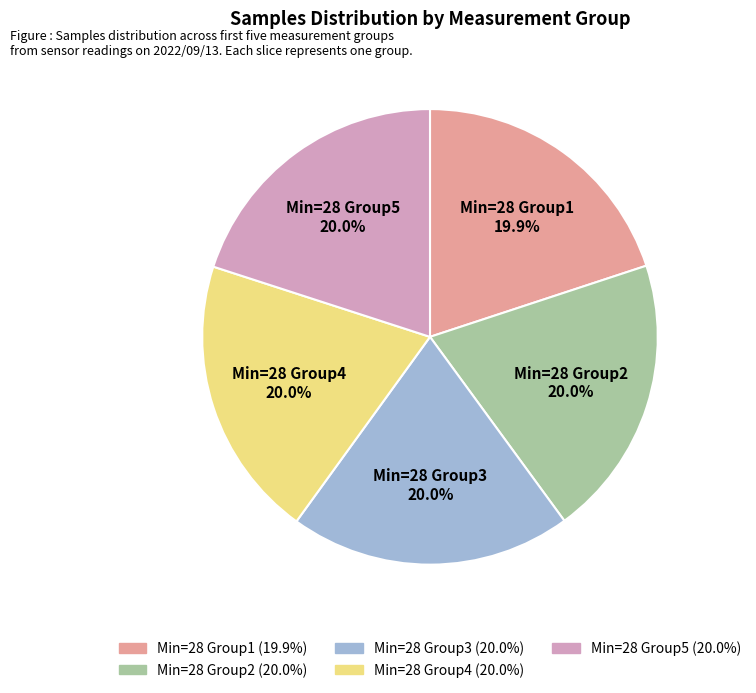

Is there a majority slice in this chart?

No